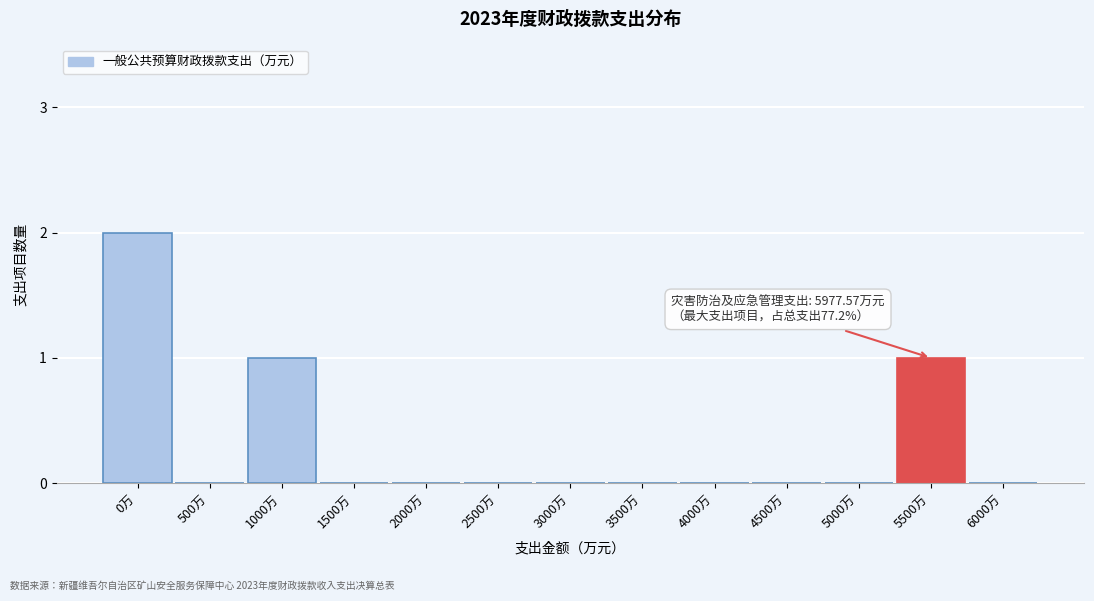

Reading left to right, list all the values displayed in this chart.

0万=2	500万=0	1000万=1	1500万=0	2000万=0	2500万=0	3000万=0	3500万=0	4000万=0	4500万=0	5000万=0	5500万=1	6000万=0